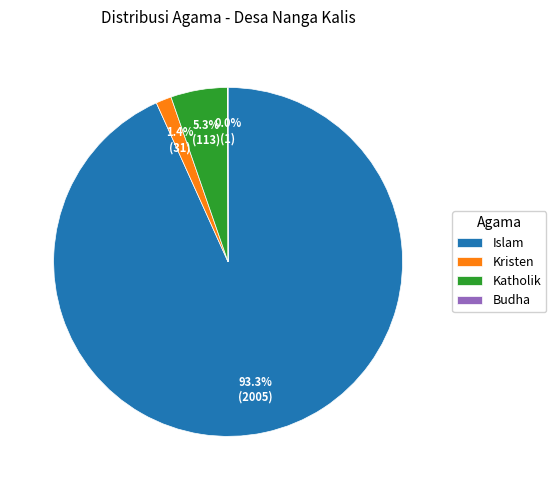

What portion of the pie excludes Katholik?

94.7%